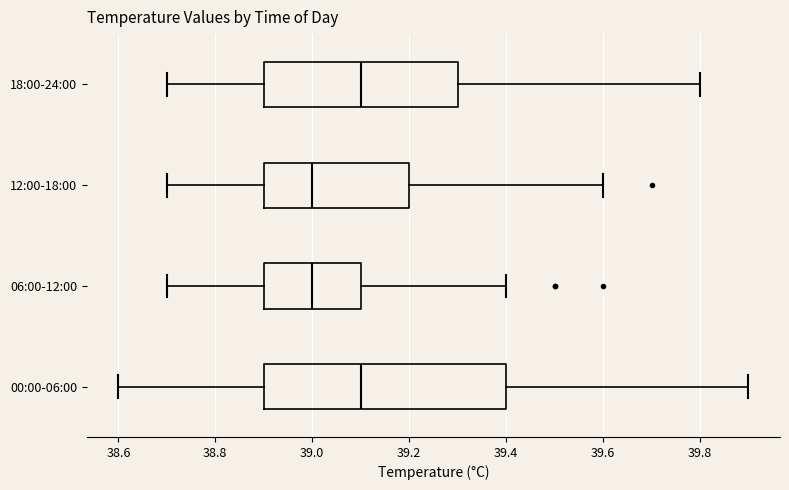

Reading bottom to top, transcribe this box plot: for each box, give where its median line is, the range the box spans, and where its two whiskers end, as read against the x-axis. The values are not printed on the chart, so give them approximately, as read against the axis.

00:00-06:00: median 39.1, box 38.9 to 39.4, whiskers 38.6 to 39.9
06:00-12:00: median 39.0, box 38.9 to 39.1, whiskers 38.7 to 39.4
12:00-18:00: median 39.0, box 38.9 to 39.2, whiskers 38.7 to 39.6
18:00-24:00: median 39.1, box 38.9 to 39.3, whiskers 38.7 to 39.8